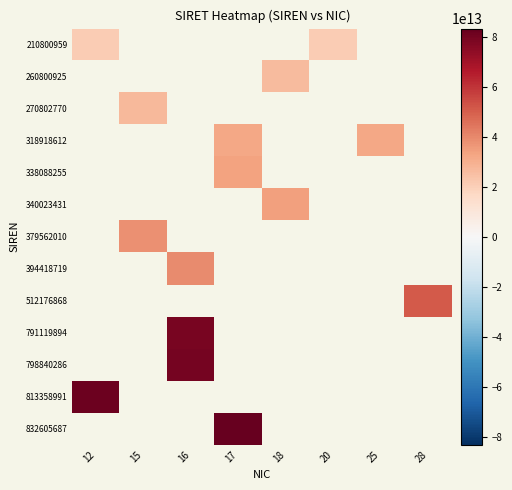

What is the greatest value displayed?

83177308131300.0